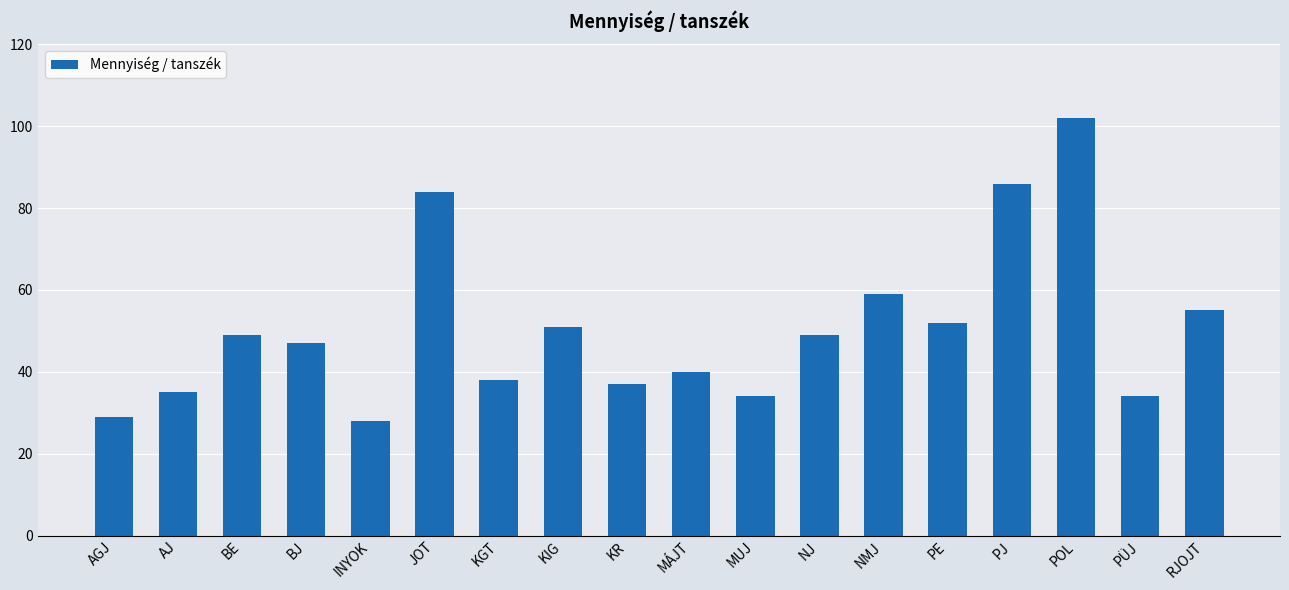

The chart shows a value of 38 at KGT. True or false?

True